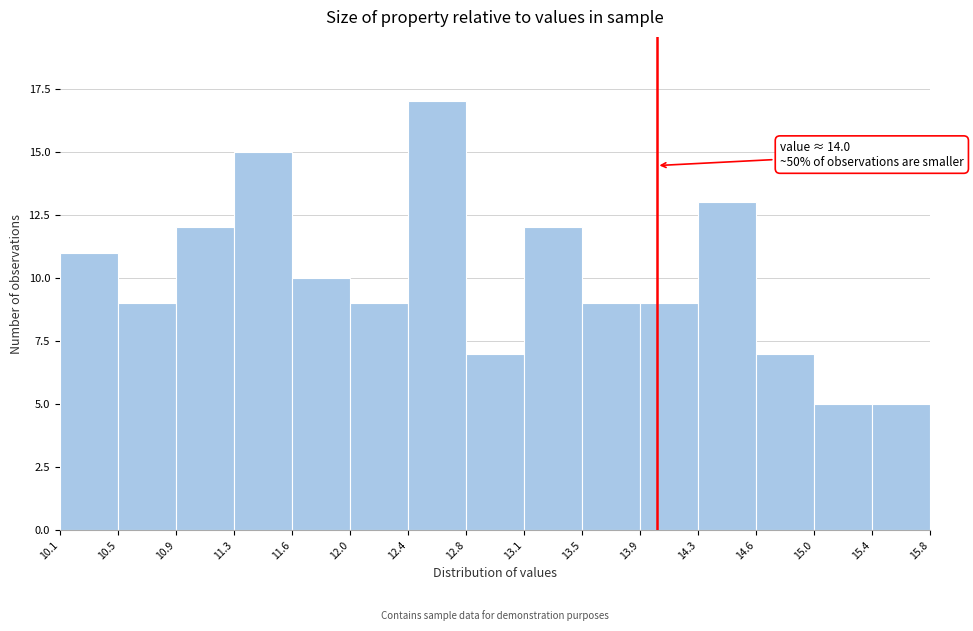

Over which range of the x-axis is the bar tallest?

12.4 to 12.8